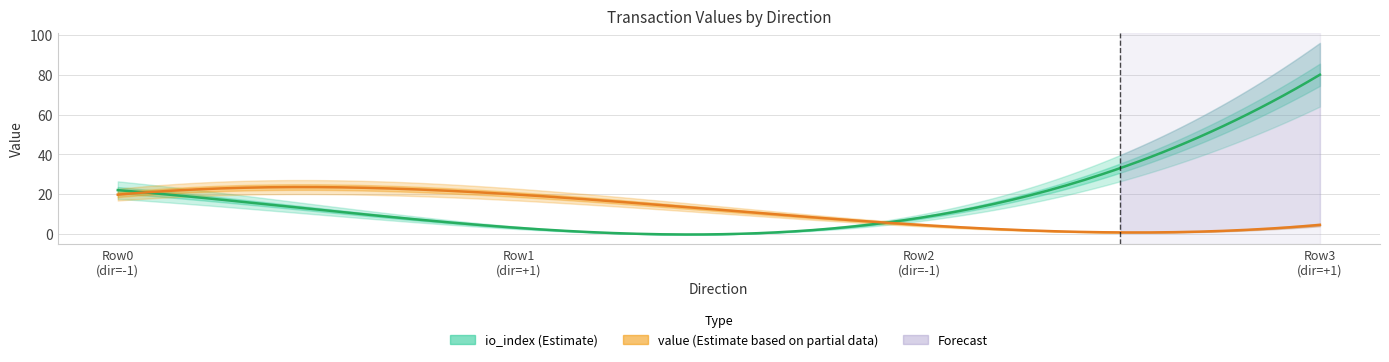

What are all the series names shown in the legend?

io_index, value